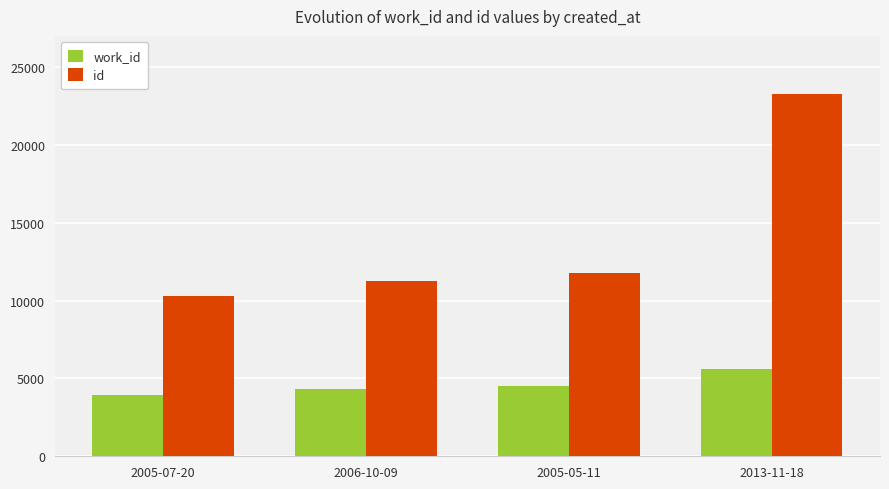

At which label does id reach its peak?

2013-11-18